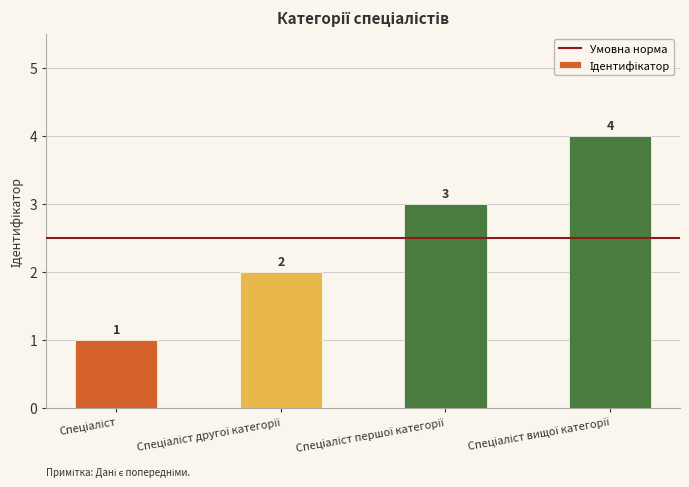

Count the values in the range 2 to 4.

3